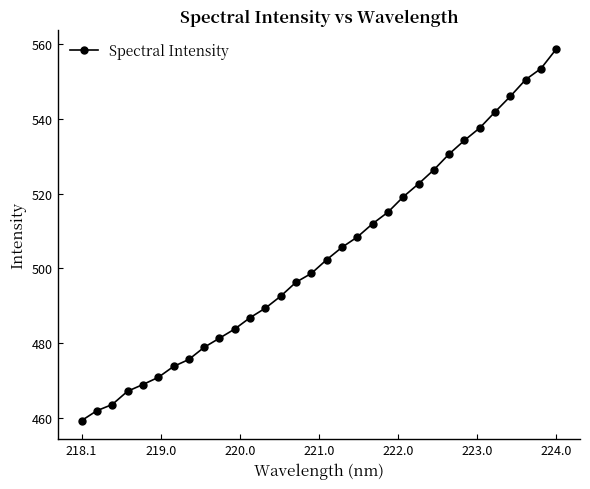

Count the number of categories in the chart.

32